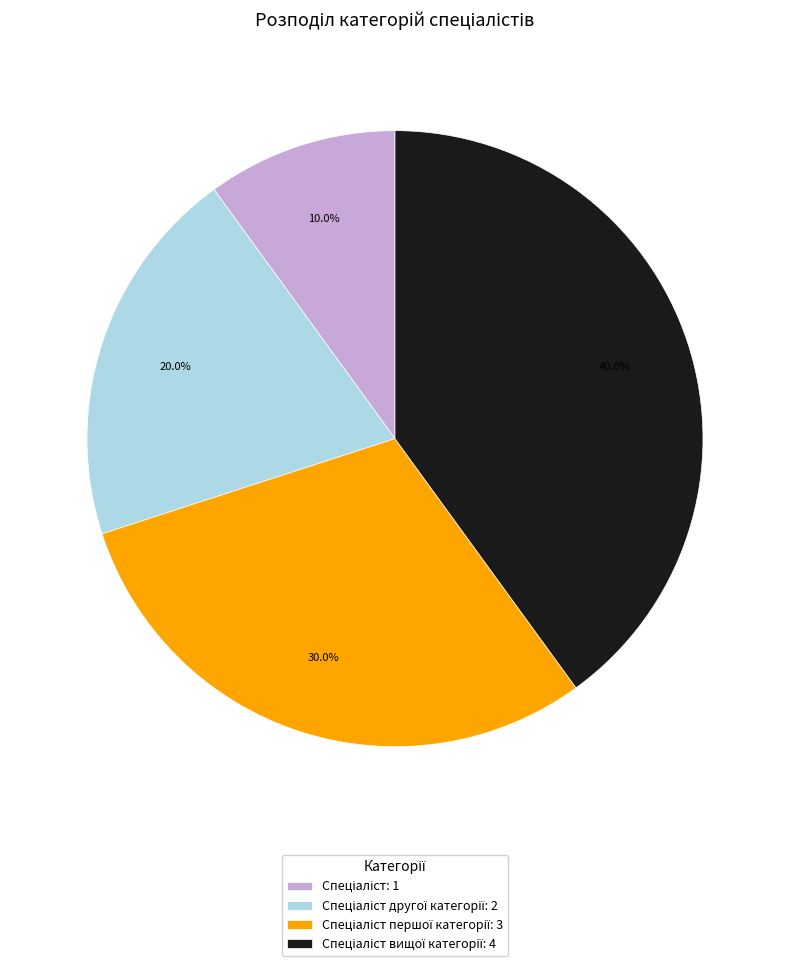

To the nearest percent, what is the difference between the largest and smallest slice percentages?

30%